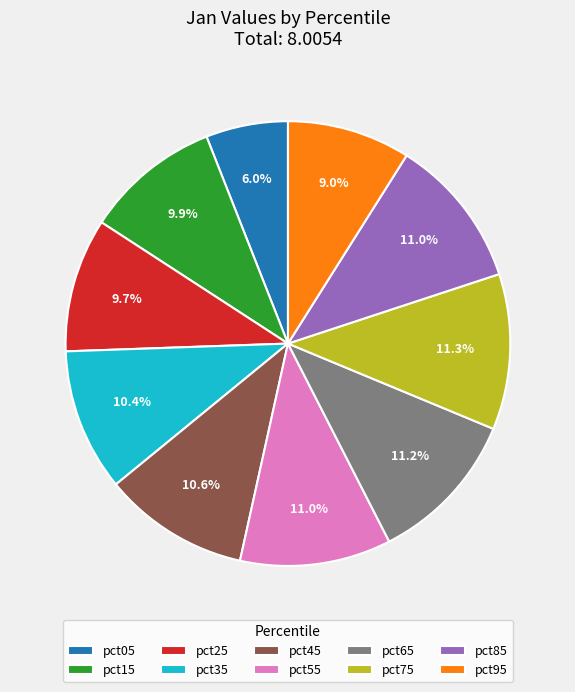

Does pct25 account for over 50% of the chart?

No